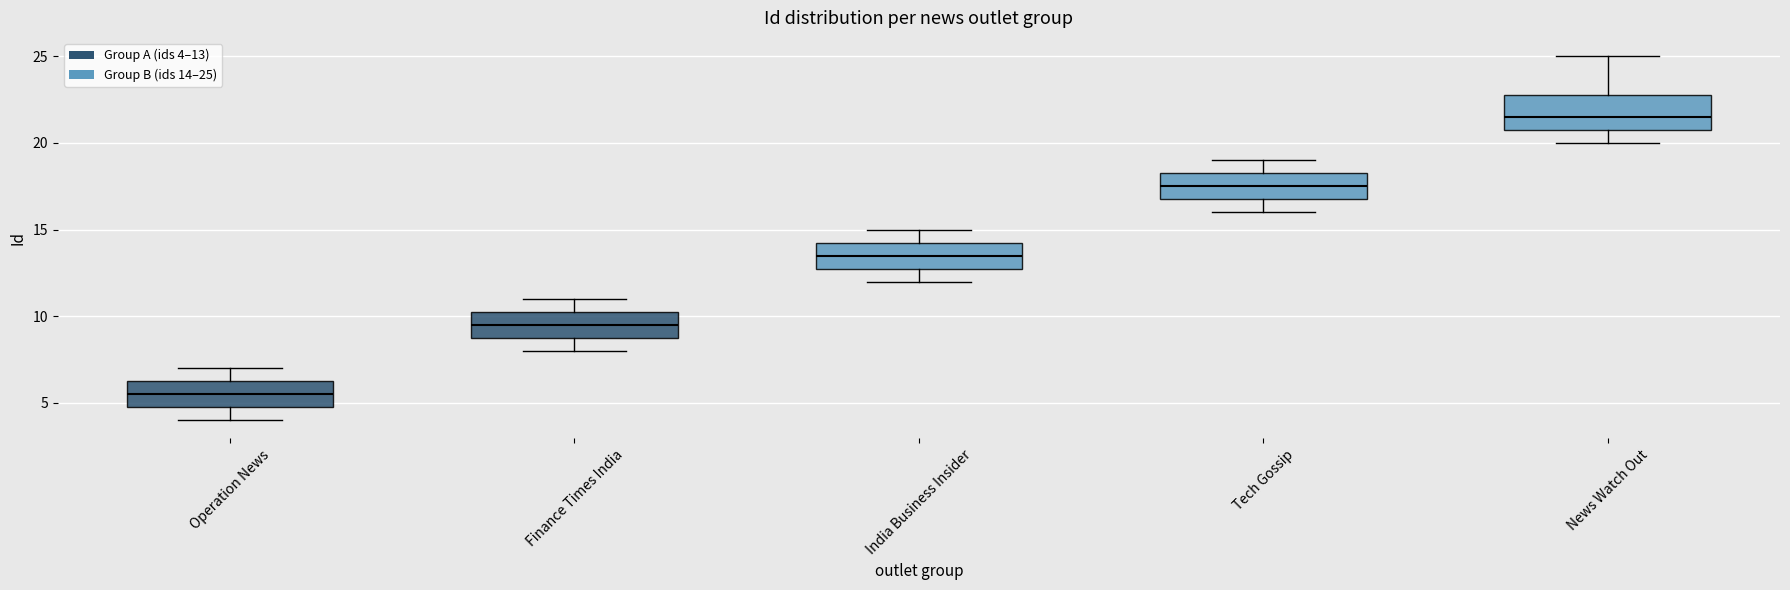

Reading left to right, transcribe this box plot: for each box, give where its median line is, the range the box spans, and where its two whiskers end, as read against the y-axis. The values are not printed on the chart, so give them approximately, as read against the axis.

Operation News: median 5.5, box 5.0 to 6.5, whiskers 4.0 to 7.0
Finance Times India: median 9.5, box 9.0 to 10.5, whiskers 8.0 to 11.0
India Business Insider: median 13.5, box 13.0 to 14.5, whiskers 12.0 to 15.0
Tech Gossip: median 17.5, box 17.0 to 18.5, whiskers 16.0 to 19.0
News Watch Out: median 21.5, box 21.0 to 23.0, whiskers 20.0 to 25.0